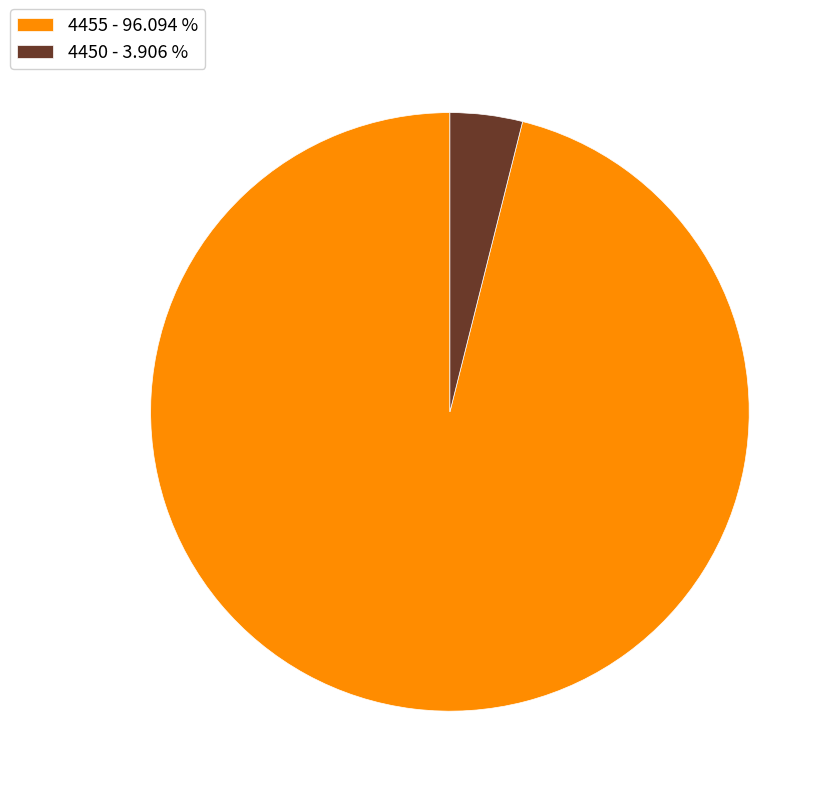

Which category has the biggest portion of the pie?

4455